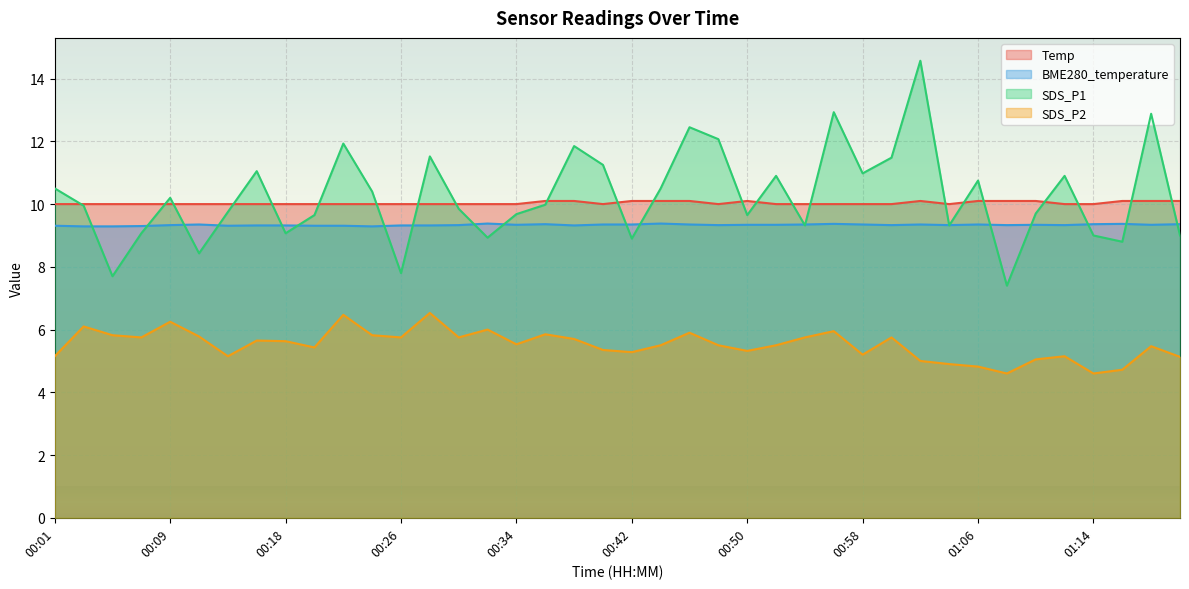

True or false: SDS_P1 has more than 1 points higher than both neighbors.

True